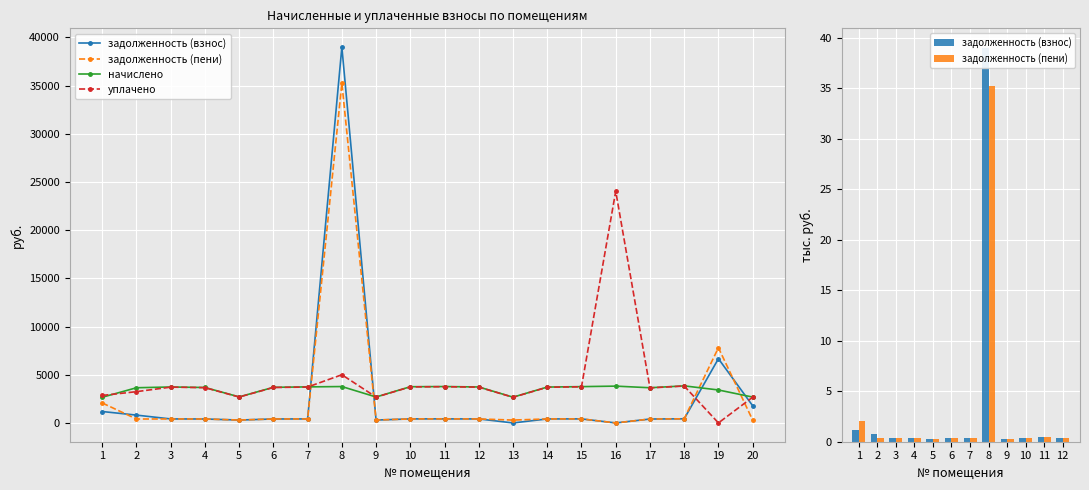

What is the value of the задолженность (пени) bar at the 8th from the left?

35255.7